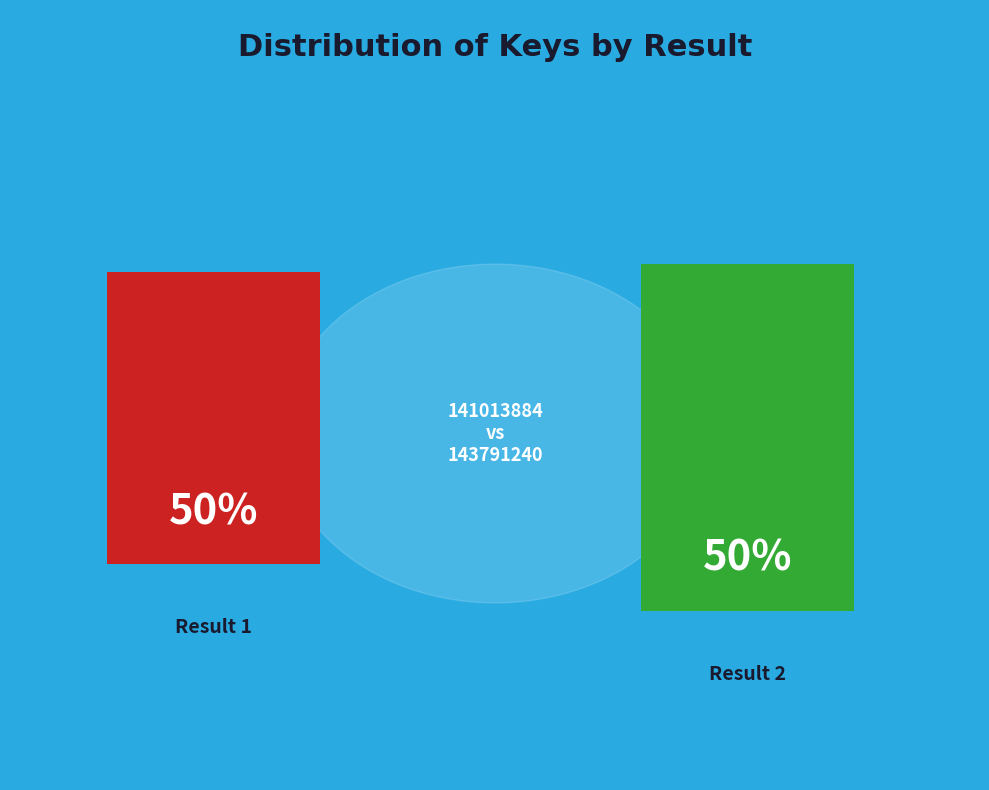

Rank the categories by value from lowest to highest.

Result 1 (141013884), Result 2 (143791240)